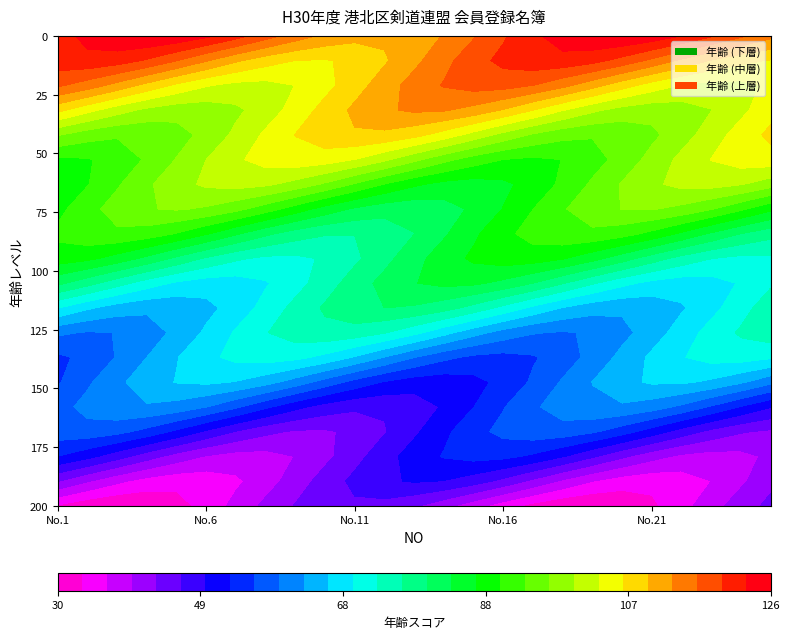

Between 18 and 20, which is larger?

20